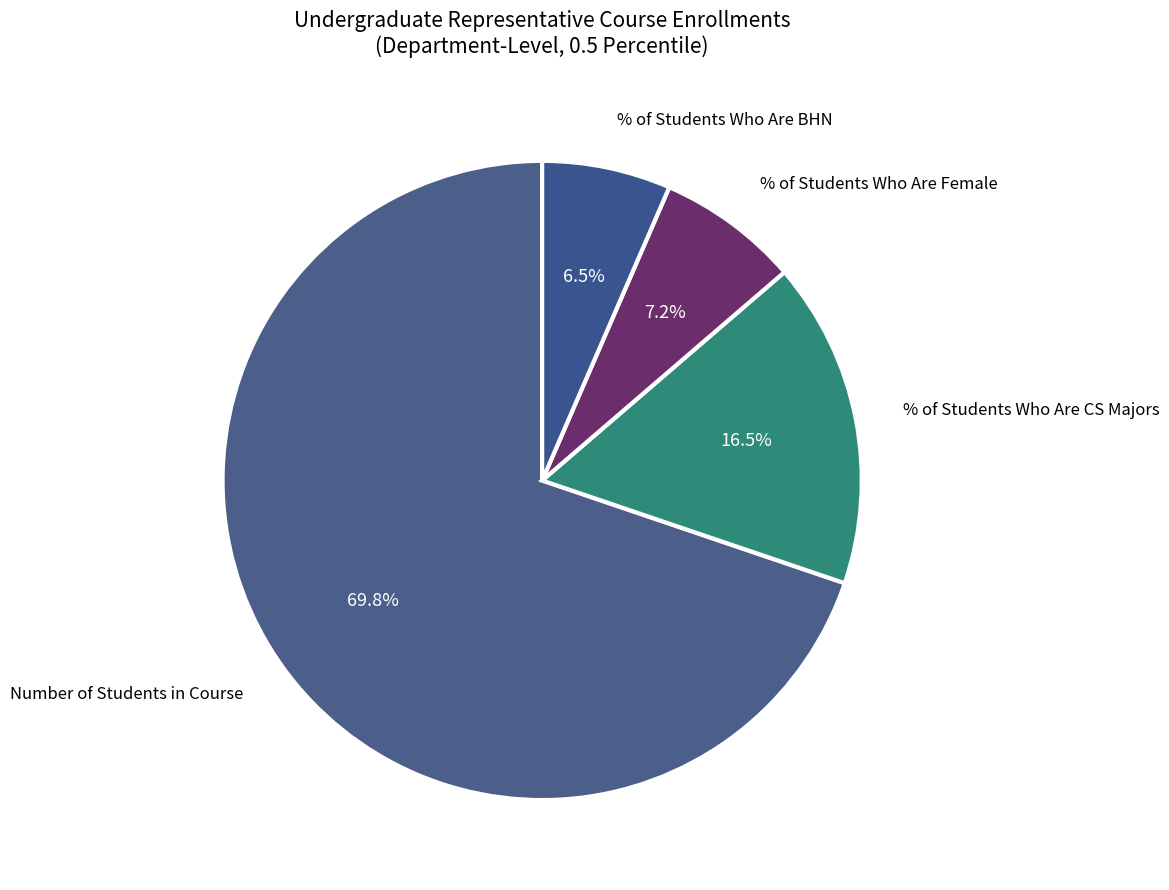

Count the number of slices in the pie.

4